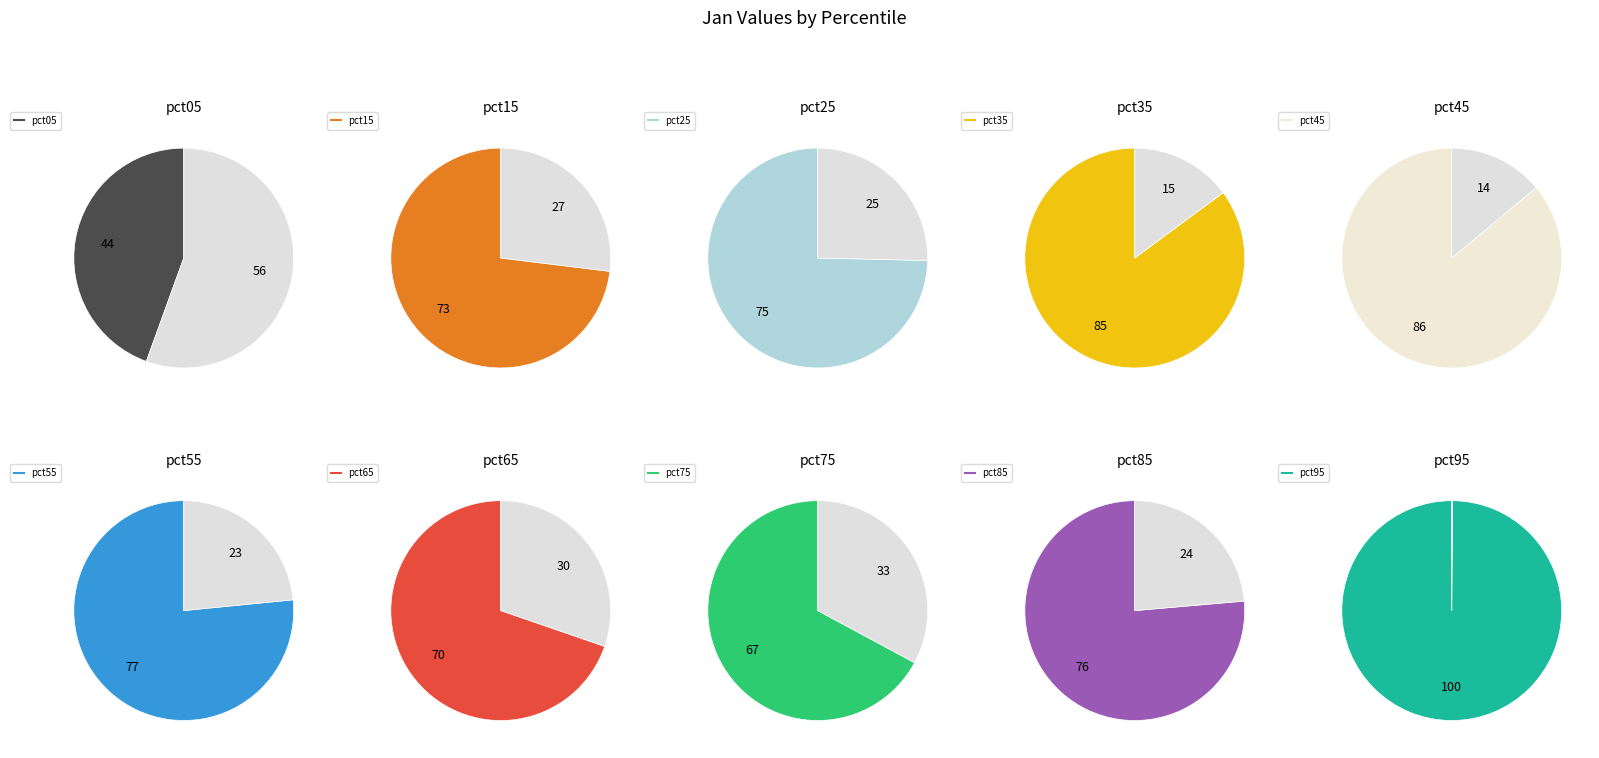

To the nearest percent, what portion does pct45 represent?

11%